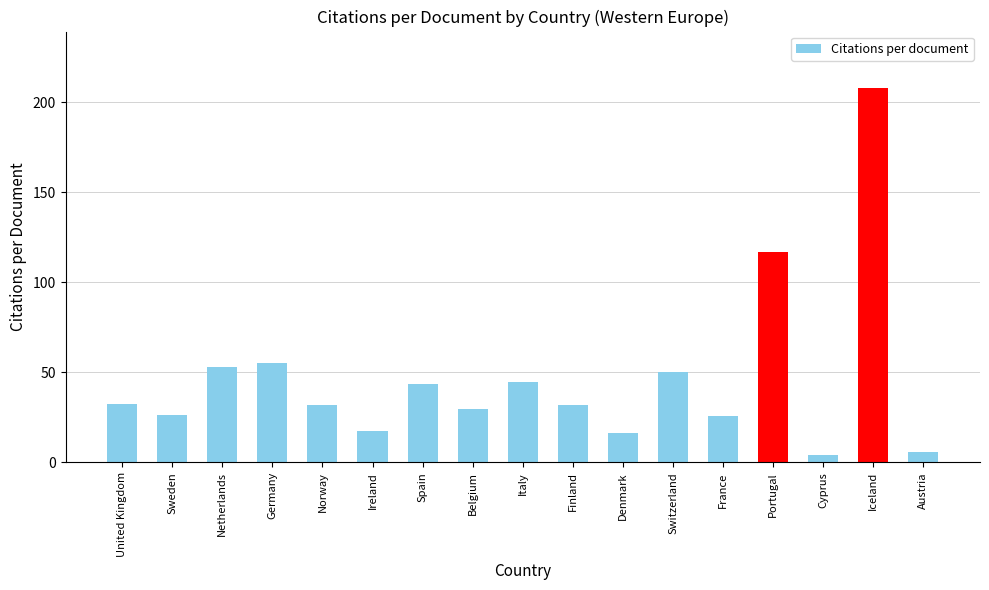

Read the value at United Kingdom.

32.5